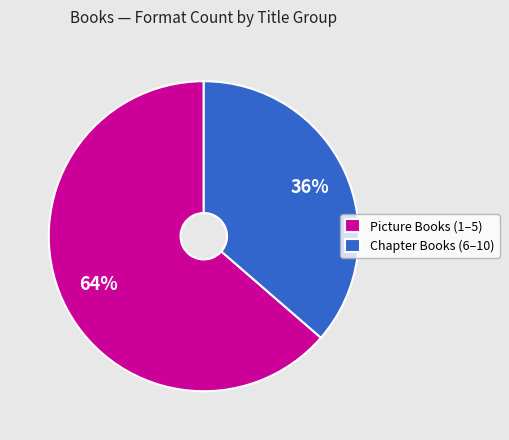

Is the sum of Picture Books (1–5) and Chapter Books (6–10) greater than half?

Yes